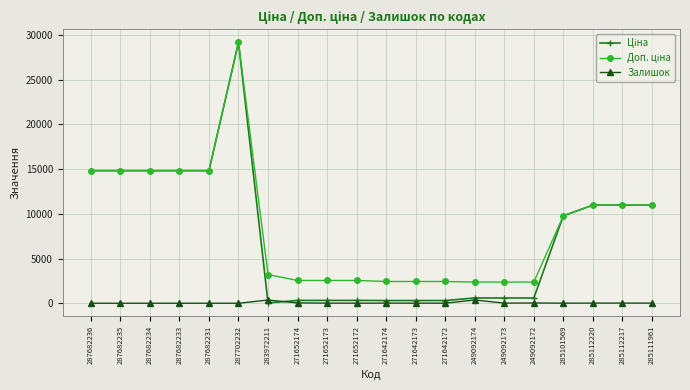

What is the label of the 6th point from the right?

249092173